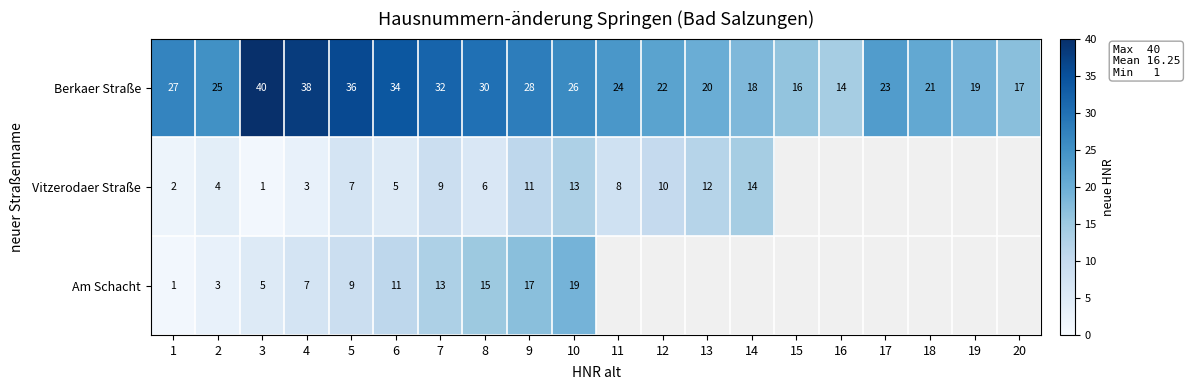

What is the minimum value shown in the chart?

1.0